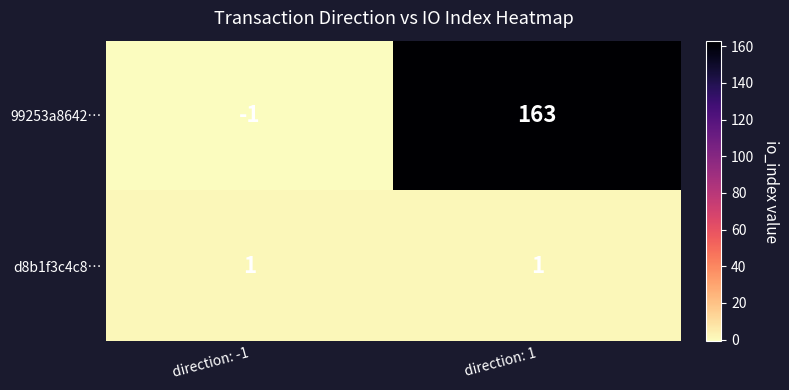

Which label corresponds to the largest value in the chart?

direction: 1